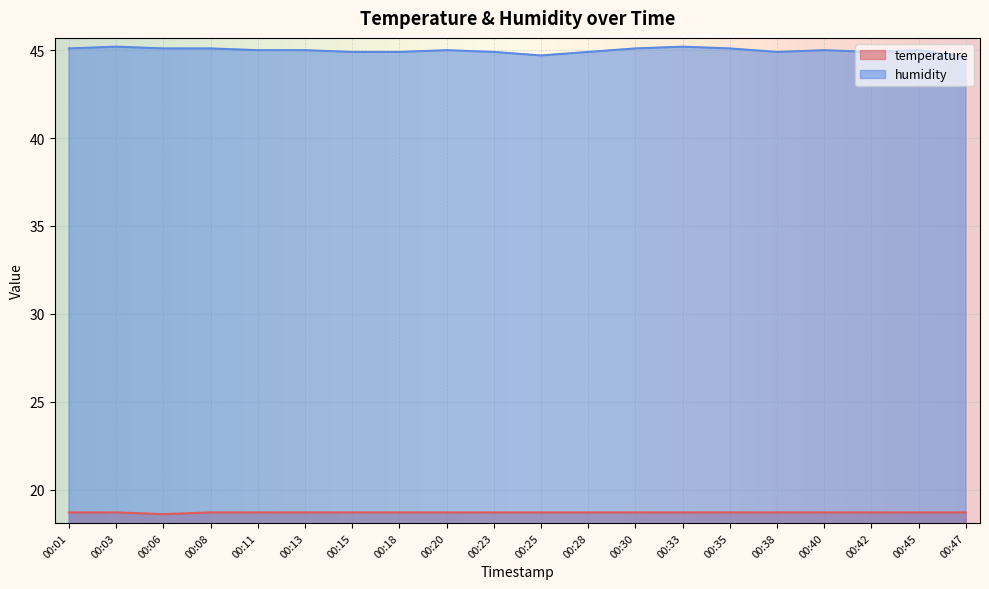

What is the total value across all series at 00:30?

63.8